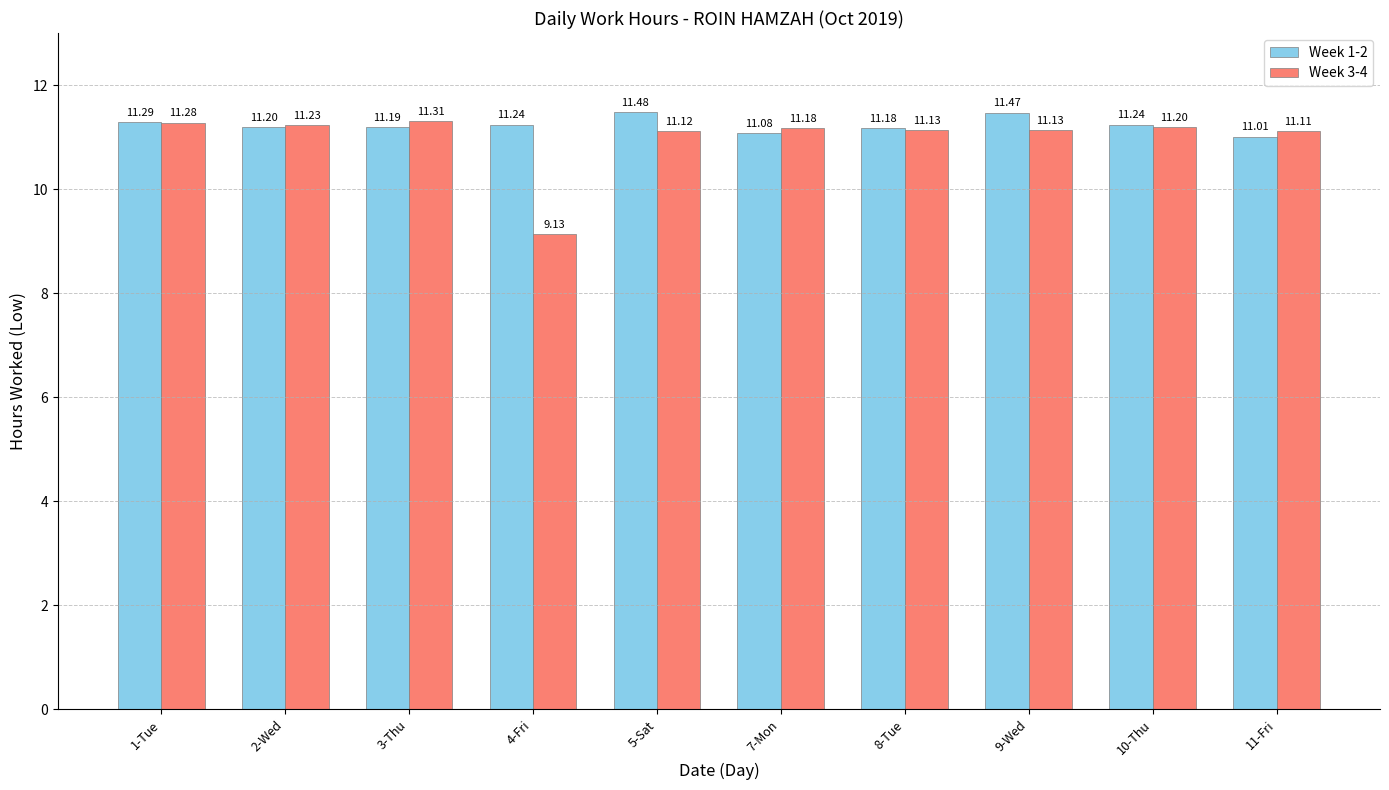

List the series in order of their peak value, lowest first.

Week 3-4, Week 1-2